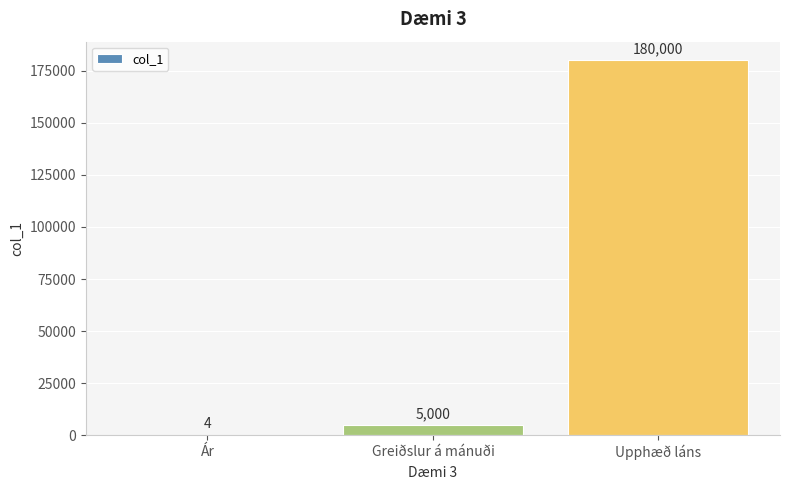

What is the maximum value shown in the chart?

180000